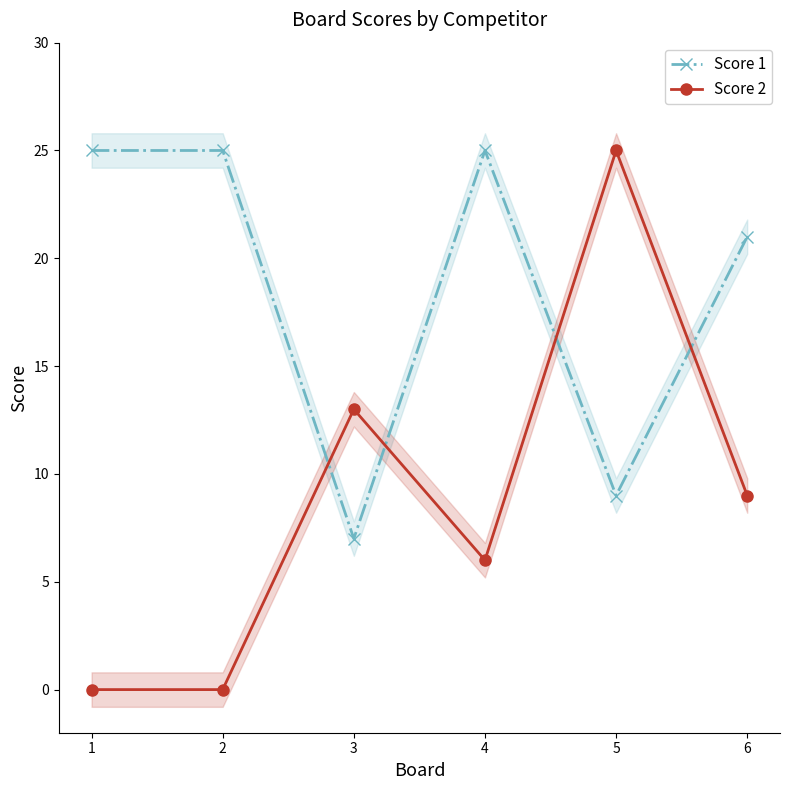

What is the spread (max minus min) of values at 6?

12